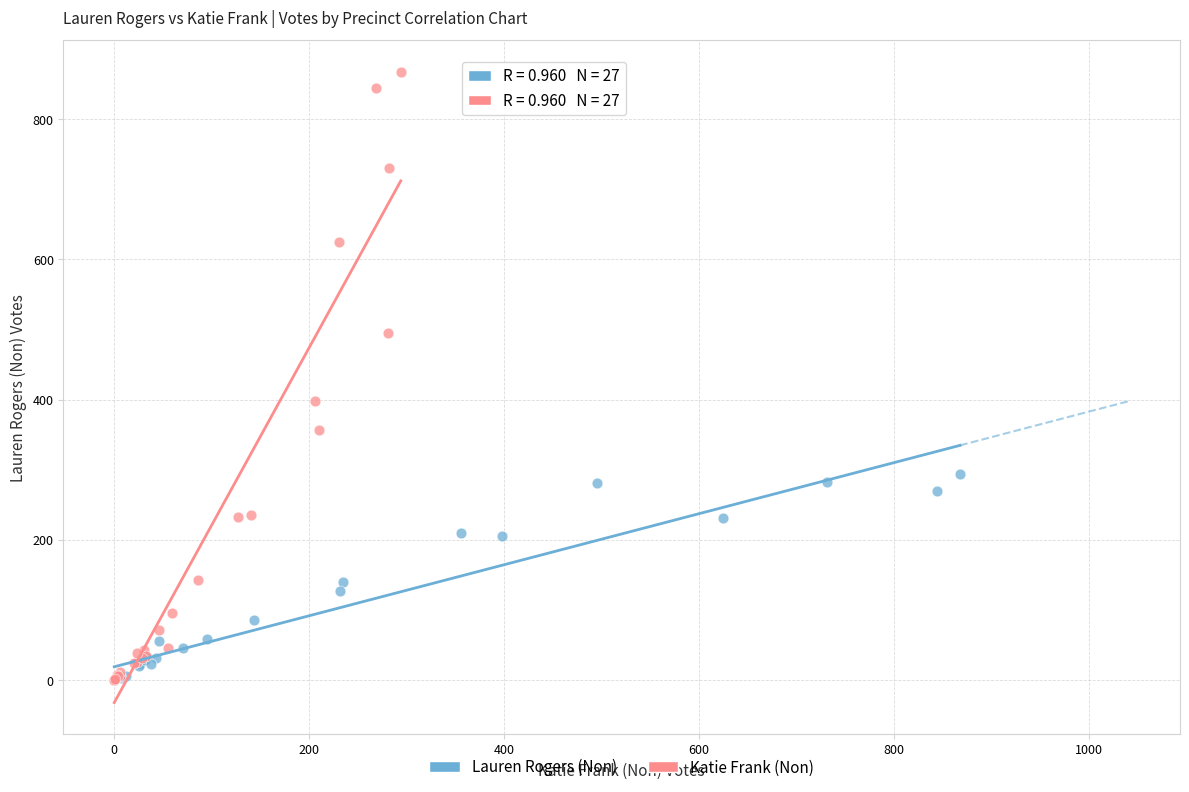

Which series has the largest Y range (max minus min)?

Katie Frank (Non)